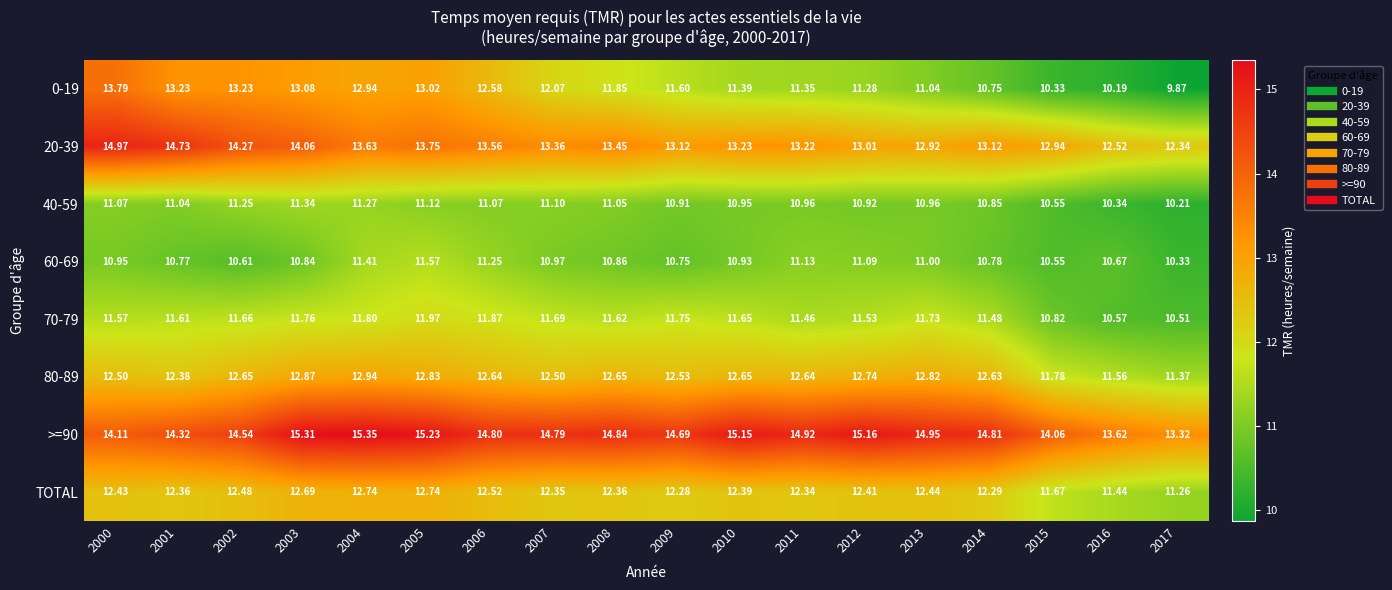

Is the value of 20-39 at 2008 greater than the value of 70-79 at 2014?

Yes